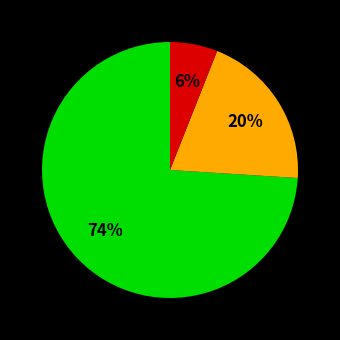

How many segments does this pie chart have?

3